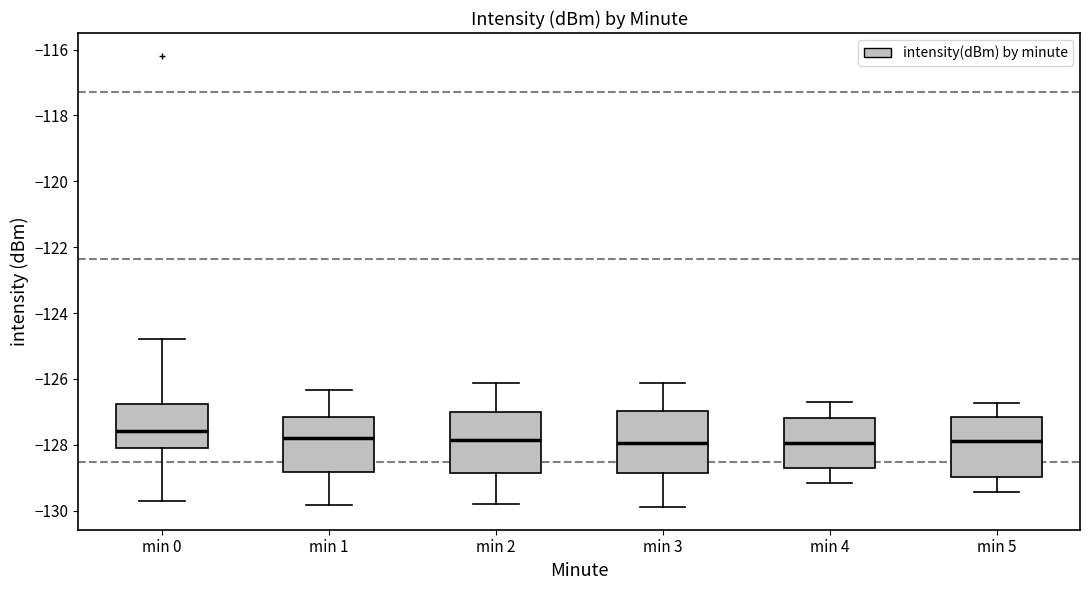

Where does the lower whisker of the box for min 1 end on the y-axis? The values are not printed on the chart, so give them approximately, as read against the axis.

-129.8